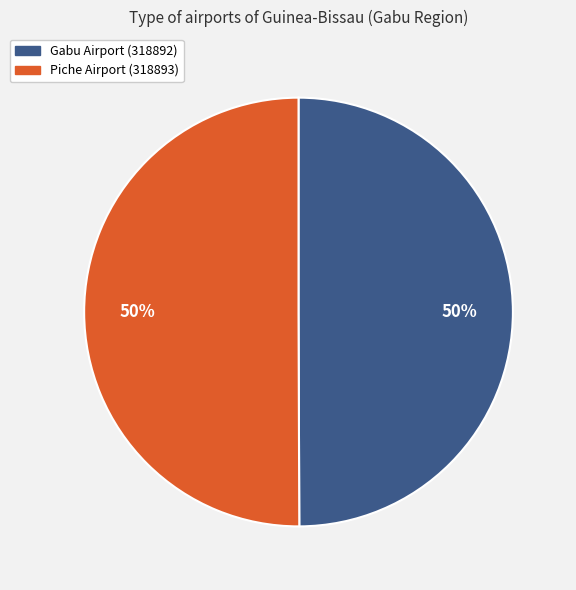

What percentage is the Piche Airport (318893) slice, to the nearest percent?

50%